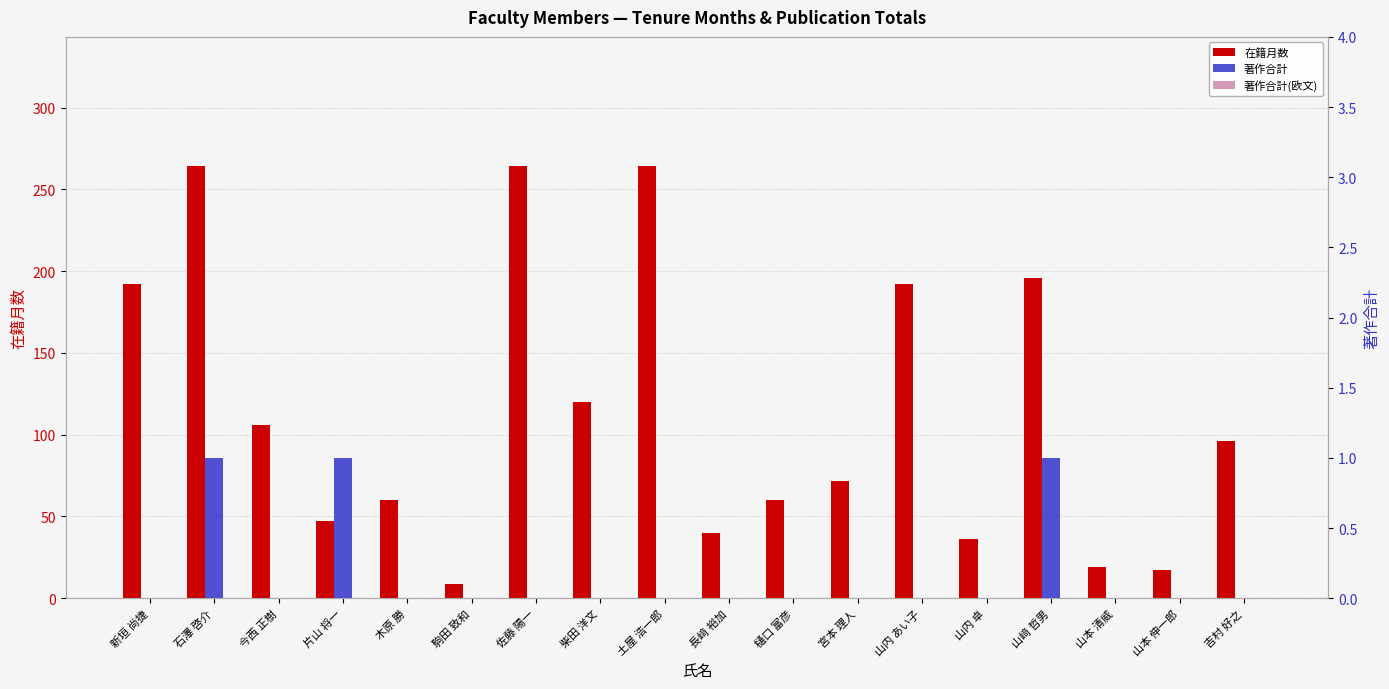

What is the total value across all series at 木原 勝?

60